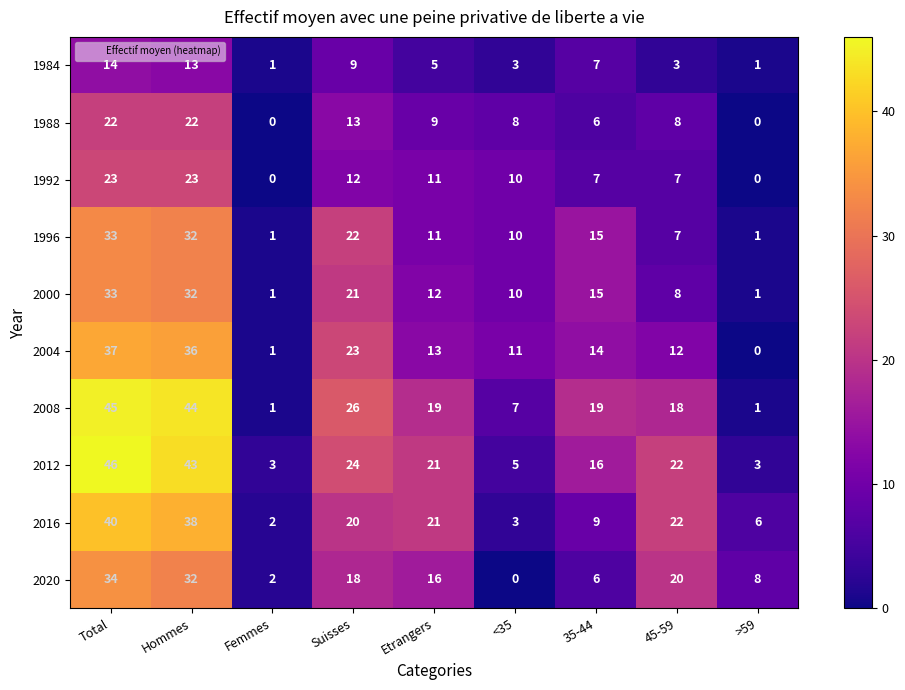

What is the total value across all series at Suisses?

188